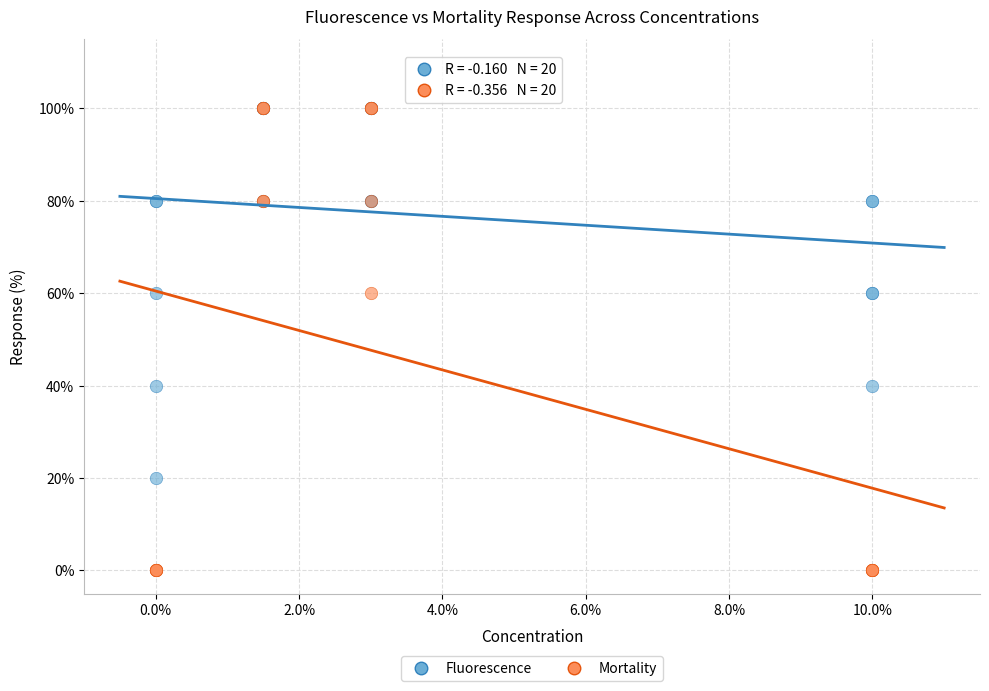

What are all the series names shown in the legend?

Fluorescence, Mortality